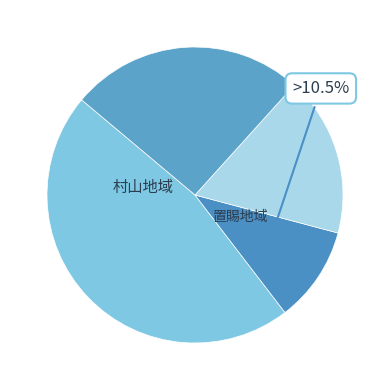

Does any single category account for the majority?

No